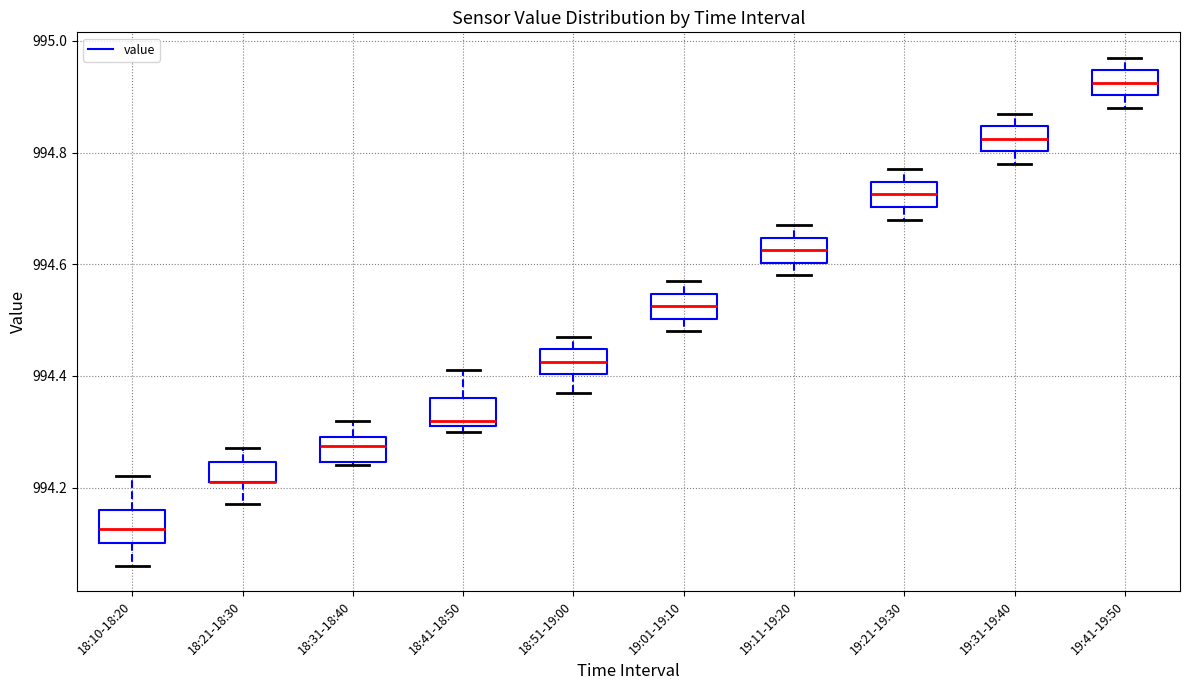

Reading left to right, transcribe this box plot: for each box, give where its median line is, the range the box spans, and where its two whiskers end, as read against the y-axis. The values are not printed on the chart, so give them approximately, as read against the axis.

18:10-18:20: median 994.12, box 994.10 to 994.16, whiskers 994.06 to 994.22
18:21-18:30: median 994.22 (drawn on the box's lower edge), box 994.22 to 994.24, whiskers 994.18 to 994.28
18:31-18:40: median 994.28, box 994.24 to 994.30, whiskers 994.24 to 994.32
18:41-18:50: median 994.32 (just above the box's lower edge), box 994.32 to 994.36, whiskers 994.30 to 994.42
18:51-19:00: median 994.42, box 994.40 to 994.44, whiskers 994.38 to 994.48
19:01-19:10: median 994.52, box 994.50 to 994.54, whiskers 994.48 to 994.58
19:11-19:20: median 994.62, box 994.60 to 994.64, whiskers 994.58 to 994.68
19:21-19:30: median 994.72, box 994.70 to 994.74, whiskers 994.68 to 994.78
19:31-19:40: median 994.82, box 994.80 to 994.84, whiskers 994.78 to 994.88
19:41-19:50: median 994.92, box 994.90 to 994.94, whiskers 994.88 to 994.98